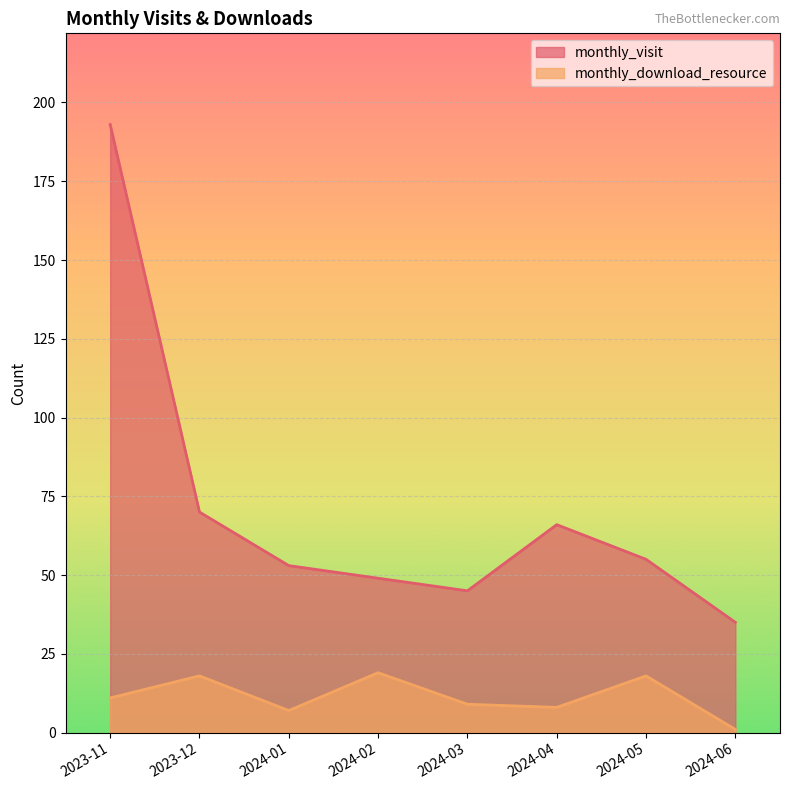

Is it true that monthly_download_resource equals 18 at 2023-11?

False